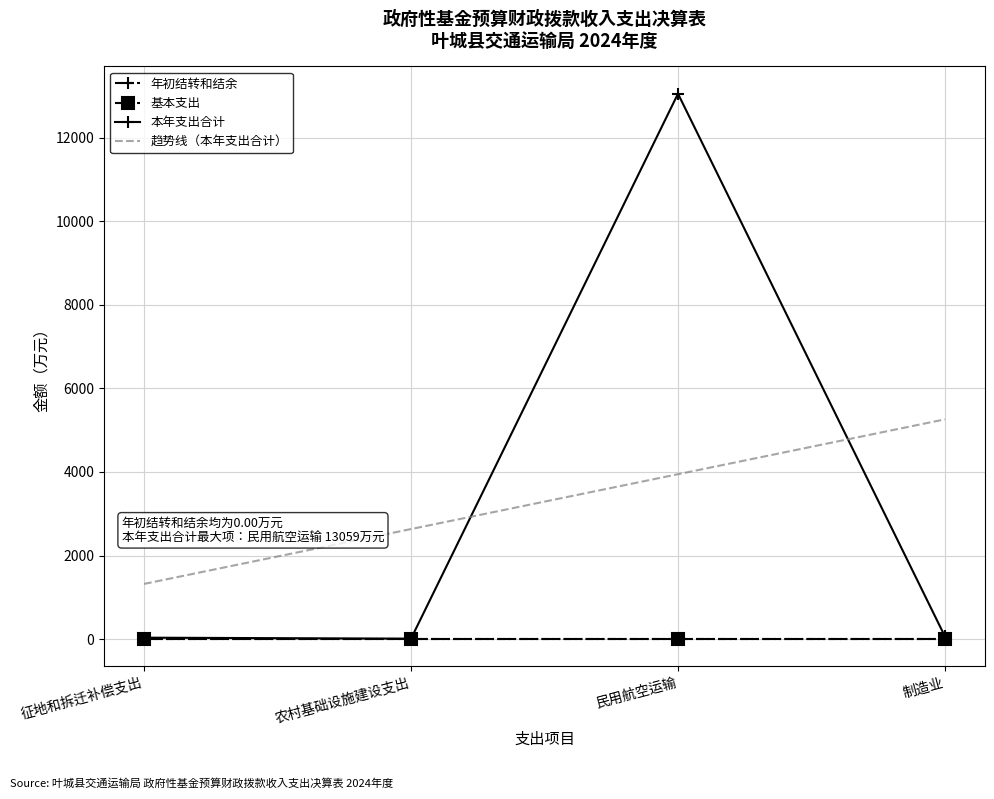

At which category is the sum across all series the highest?

民用航空运输